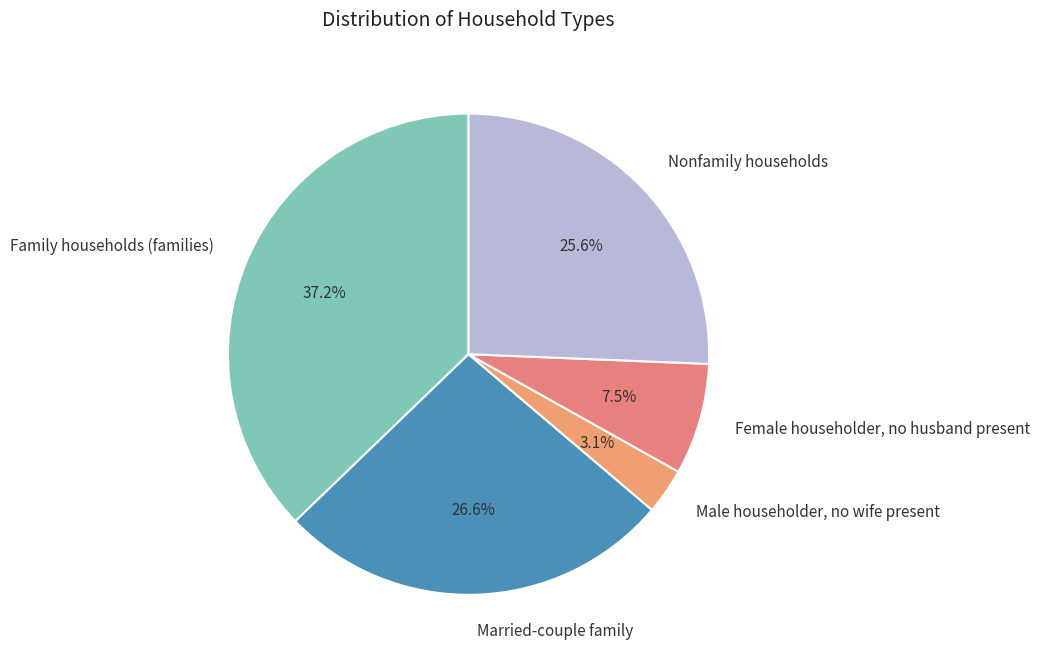

What is the ratio of the value at Female householder, no husband present to the value at Family households (families)?

0.2